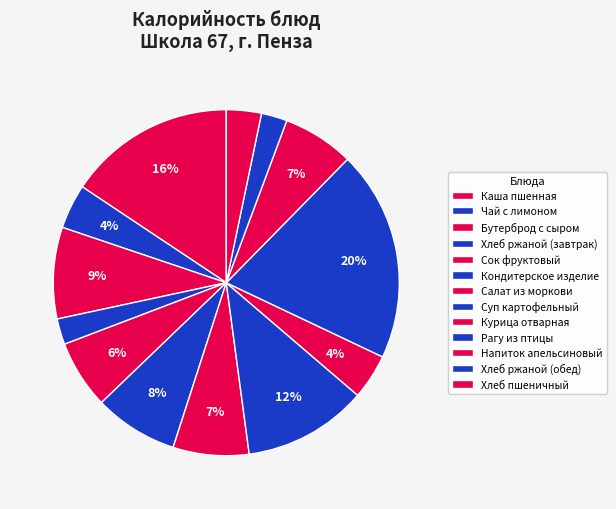

Approximately how many times larger is the value at Курица отварная compared to Хлеб пшеничный?

1.3